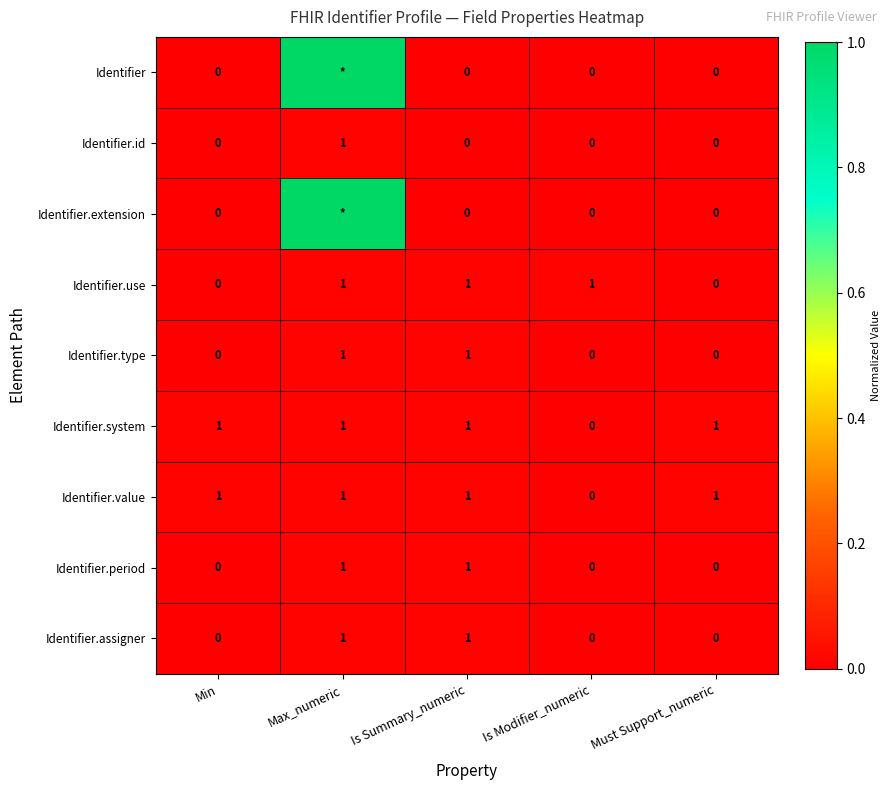

How many data points in Identifier.assigner are above 0?

2